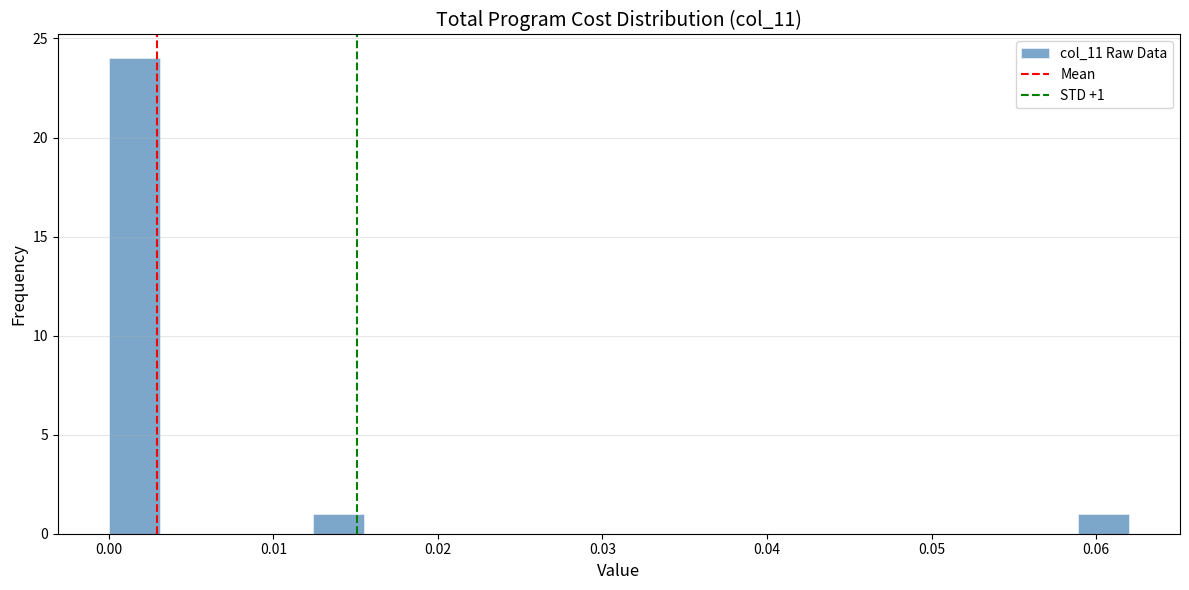

Read against the x-axis, roughly where is the centre of the tallest bar?

0.002